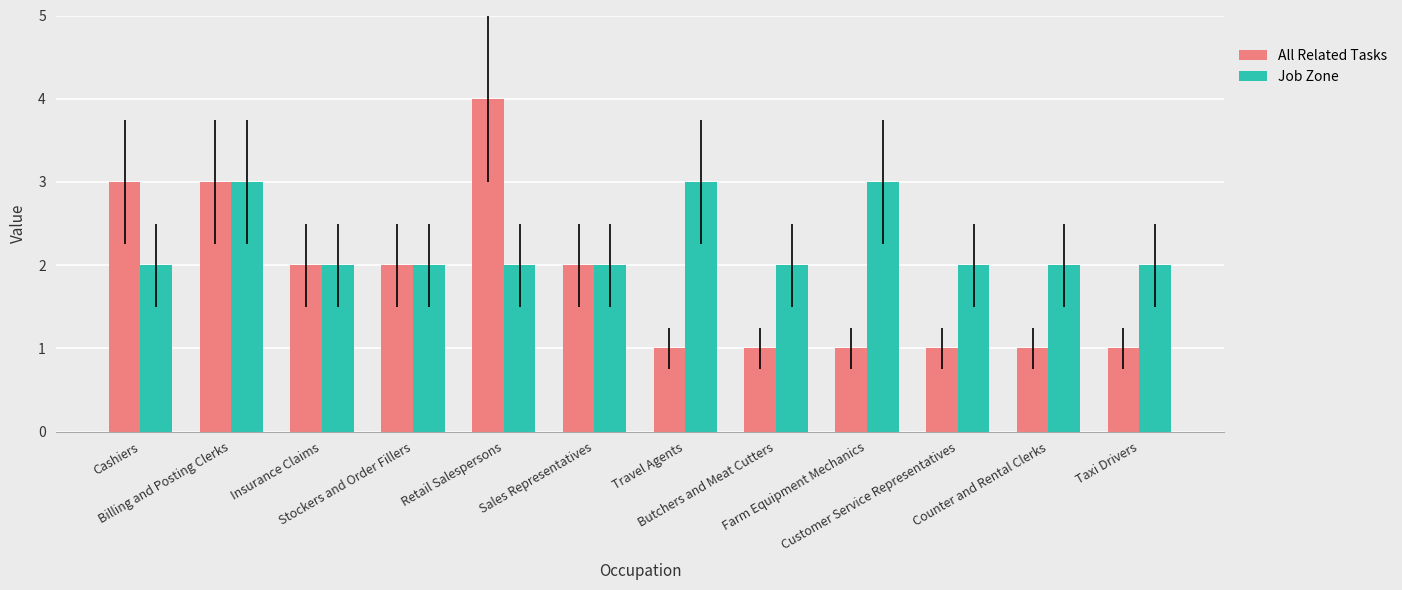

Is the value of Job Zone at Customer Service Representatives greater than the value of All Related Tasks at Butchers and Meat Cutters?

Yes